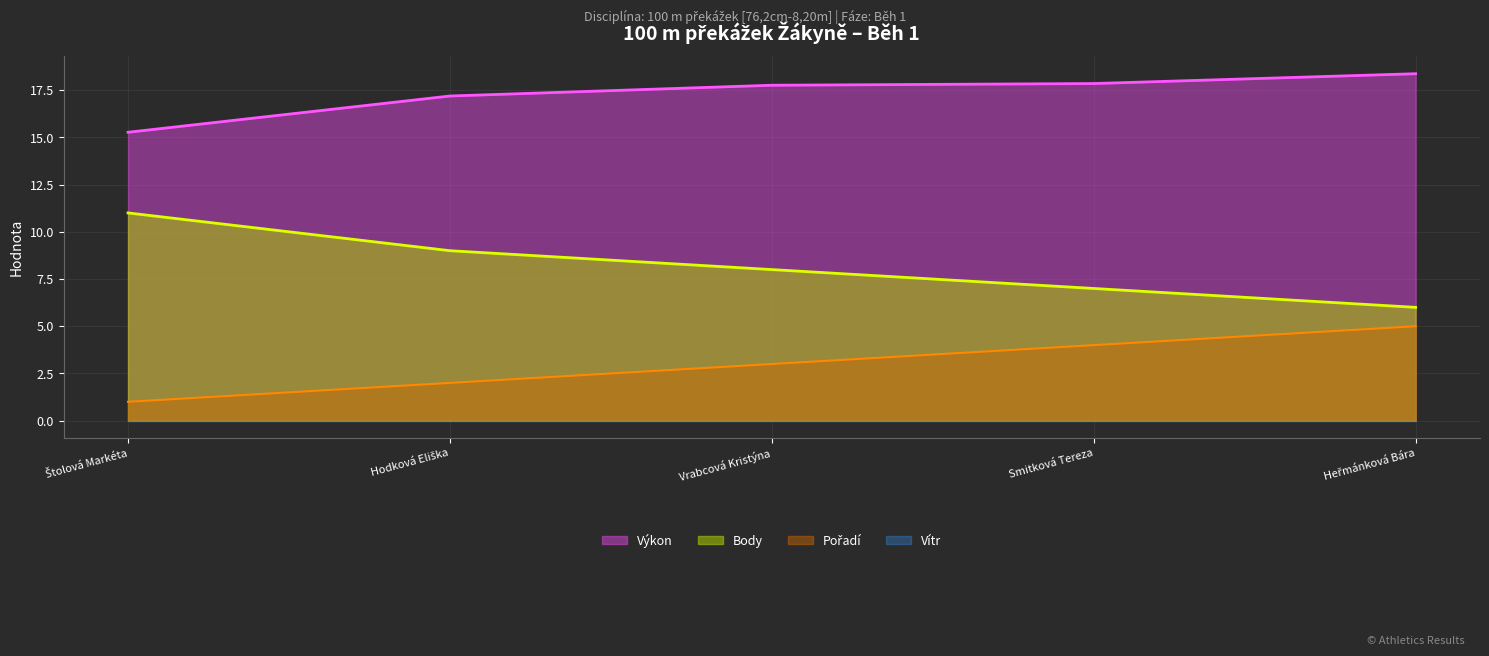

What is the label of the 3rd point from the right?

Vrabcová Kristýna